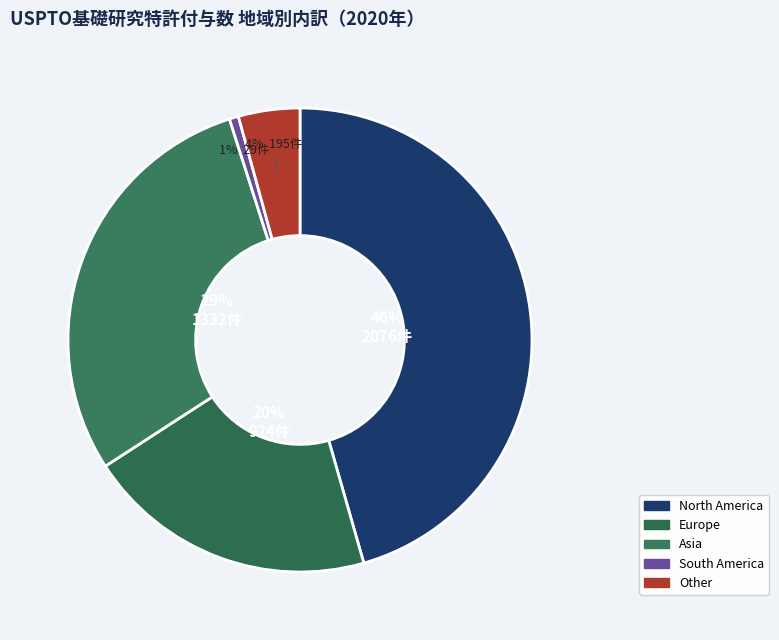

Which slice is the largest?

North America